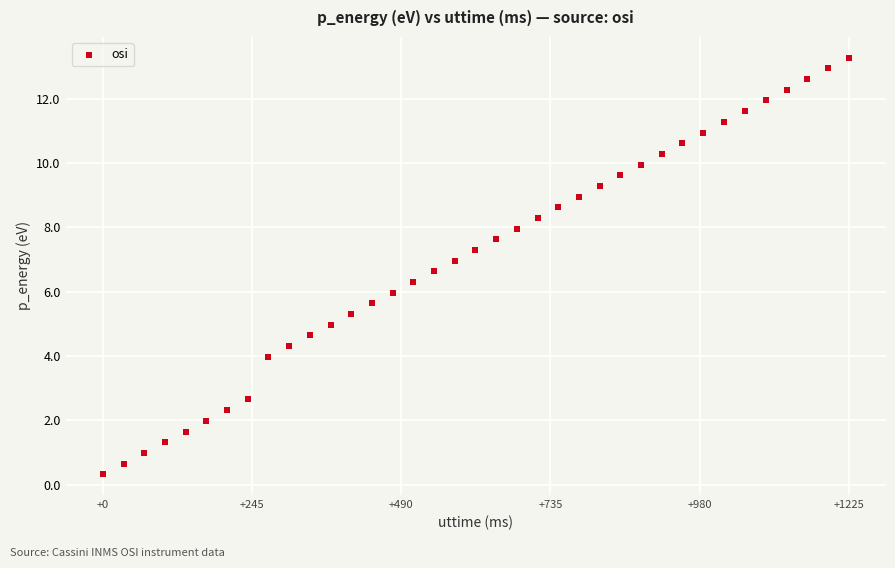

What is the range of Y values (max minus min)?

12.9